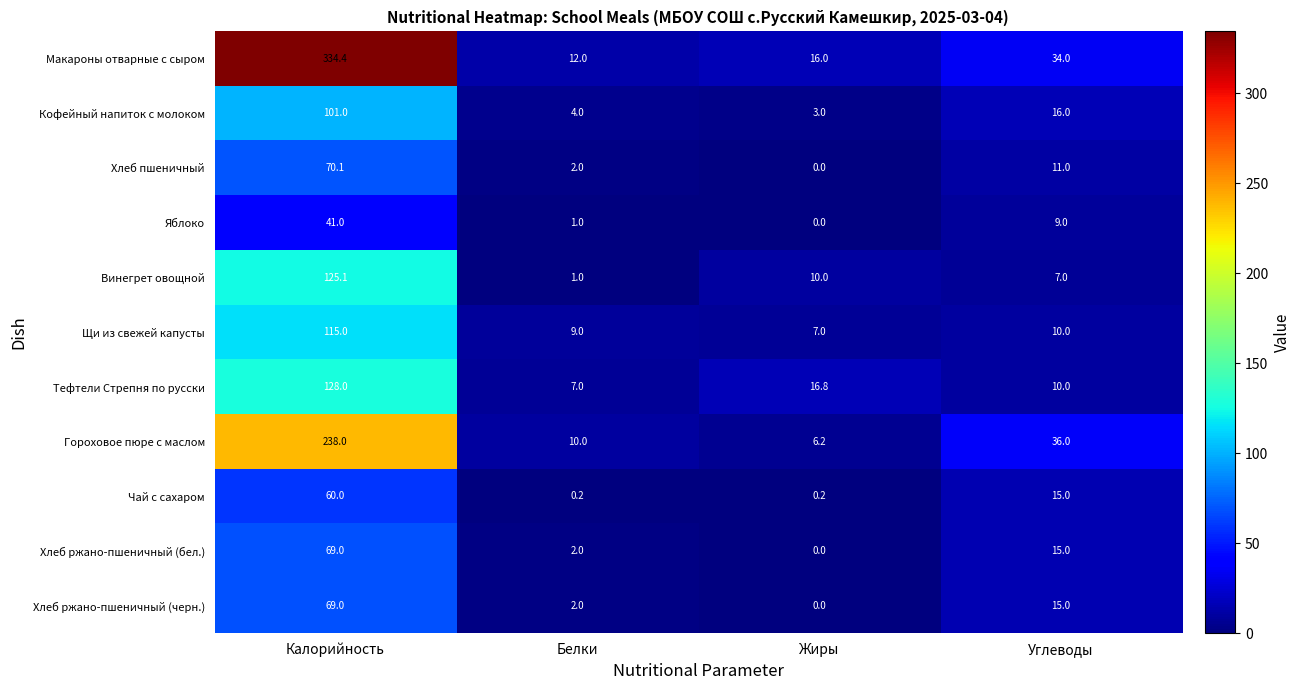

What is the average value of the Тефтели Стрепня по русски series?

40.5